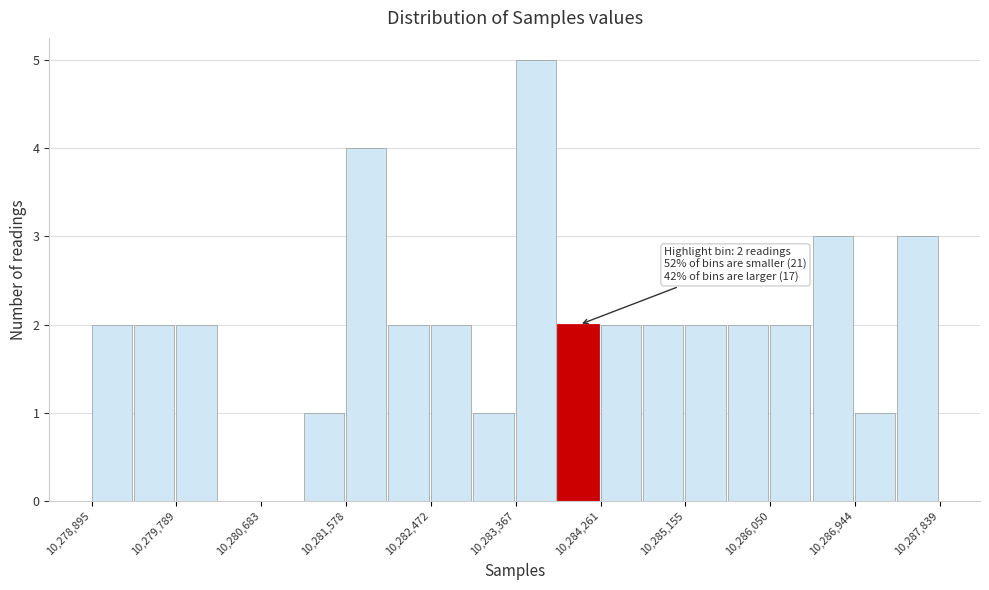

Over which range of the x-axis is the bar tallest?

10283400 to 10283800